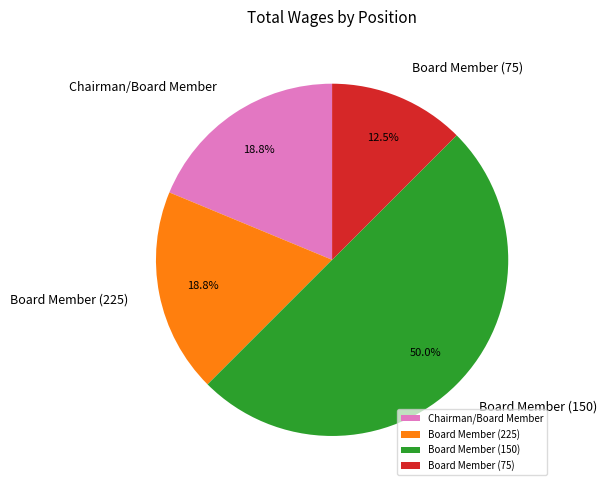

What is the ratio of the value at Chairman/Board Member to the value at Board Member (225)?

1.0